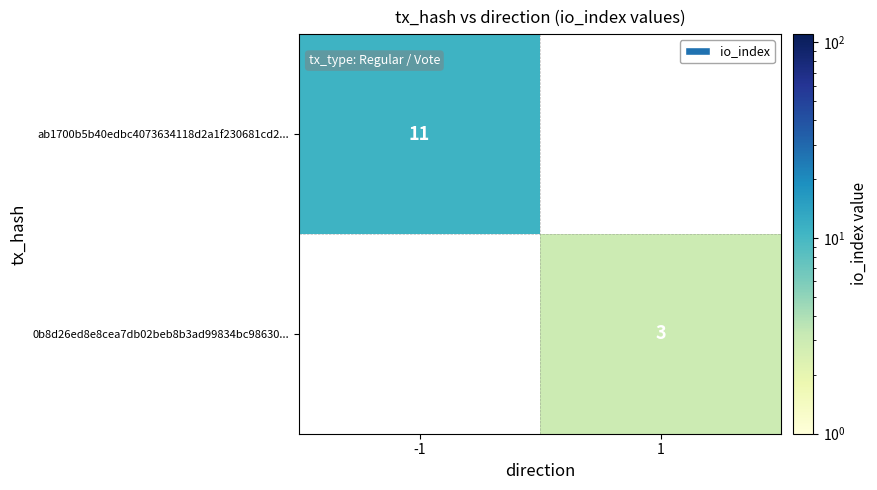

The value of 0b8d26ed8e8cea7db02beb8b3ad99834bc98630... at 1 is 5. True or false?

False